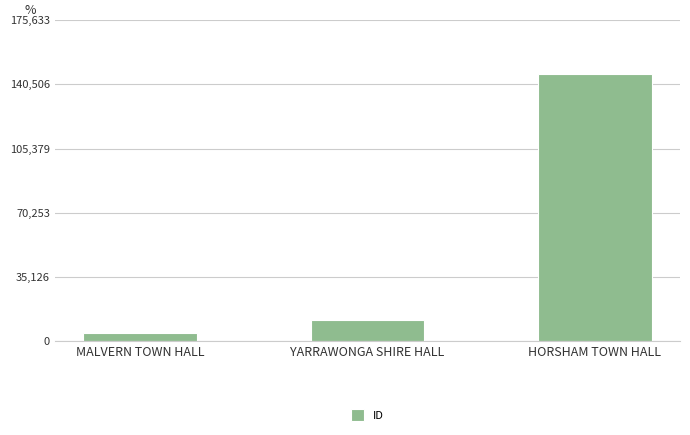

At which label is the value closest to 75520?

YARRAWONGA SHIRE HALL